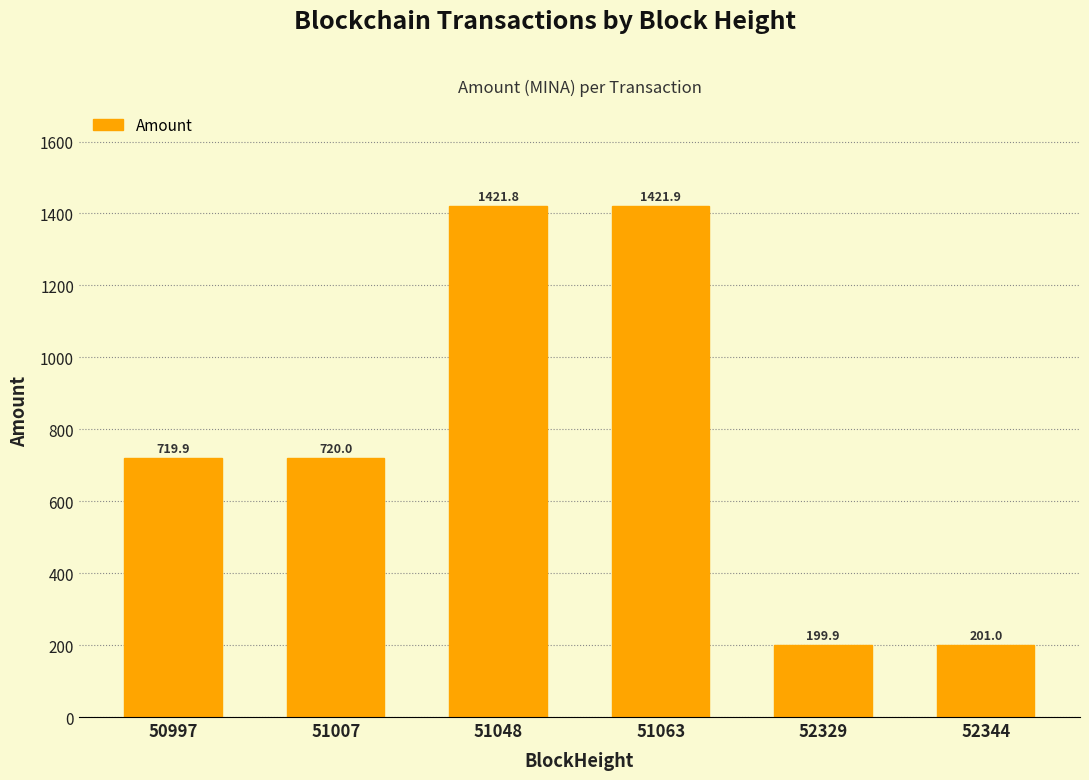

Which category has the highest value across all series?

51063